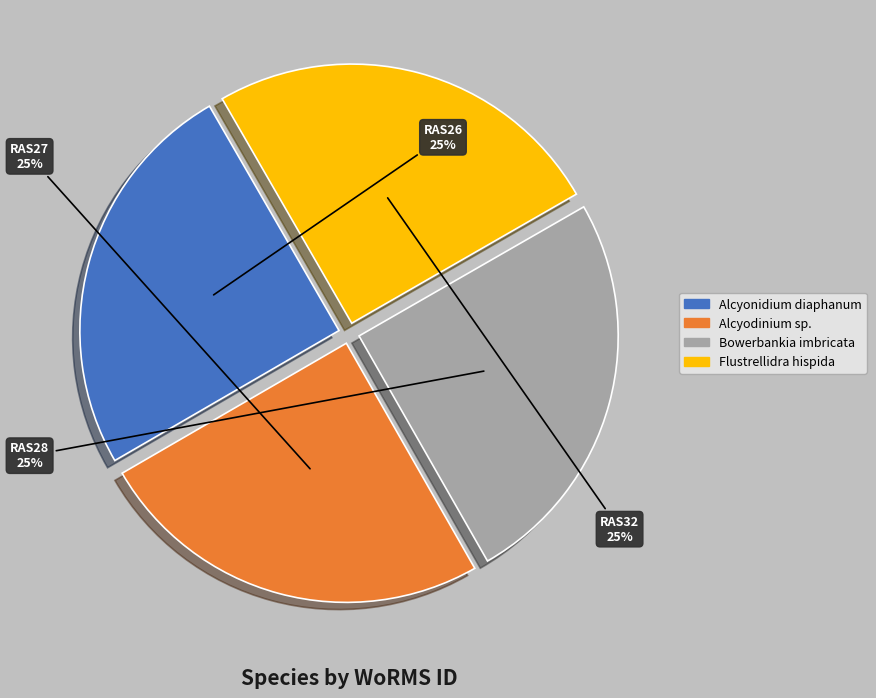

What is the ratio of the value at Bowerbankia imbricata to the value at Flustrellidra hispida?

1.0